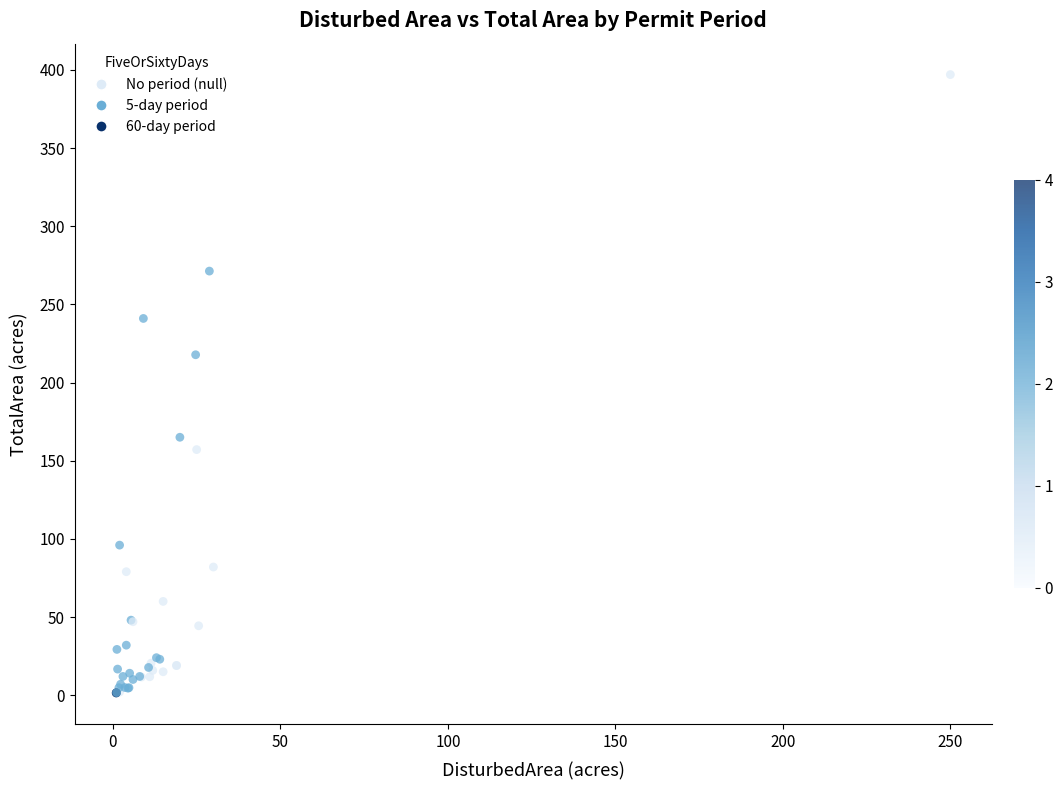

What Y value in the scatter plot is closest to 199?

217.8